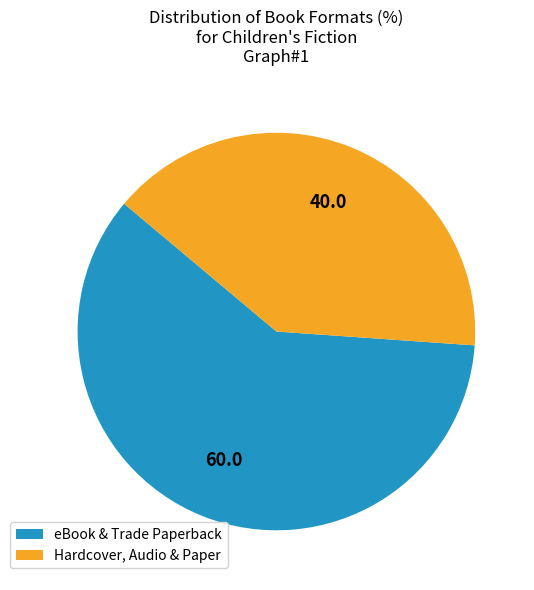

Which category has the smallest portion of the pie?

Hardcover, Audio & Paper